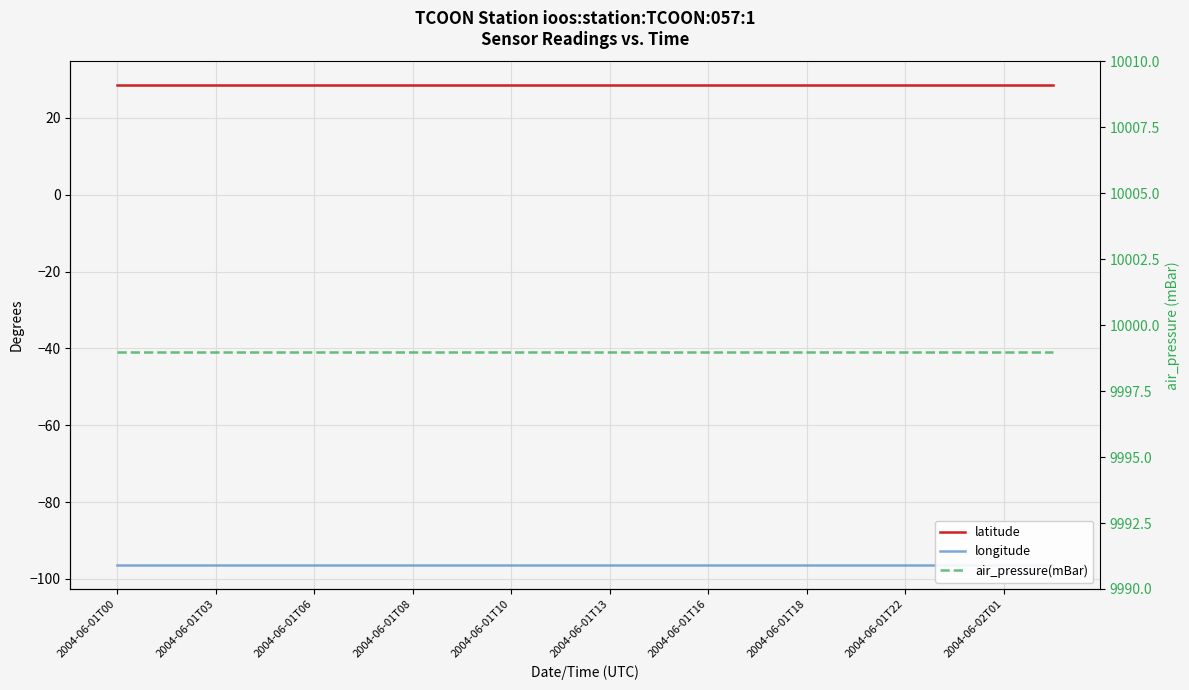

Is it true that longitude equals -31.1 at 2004-06-01T13?

False